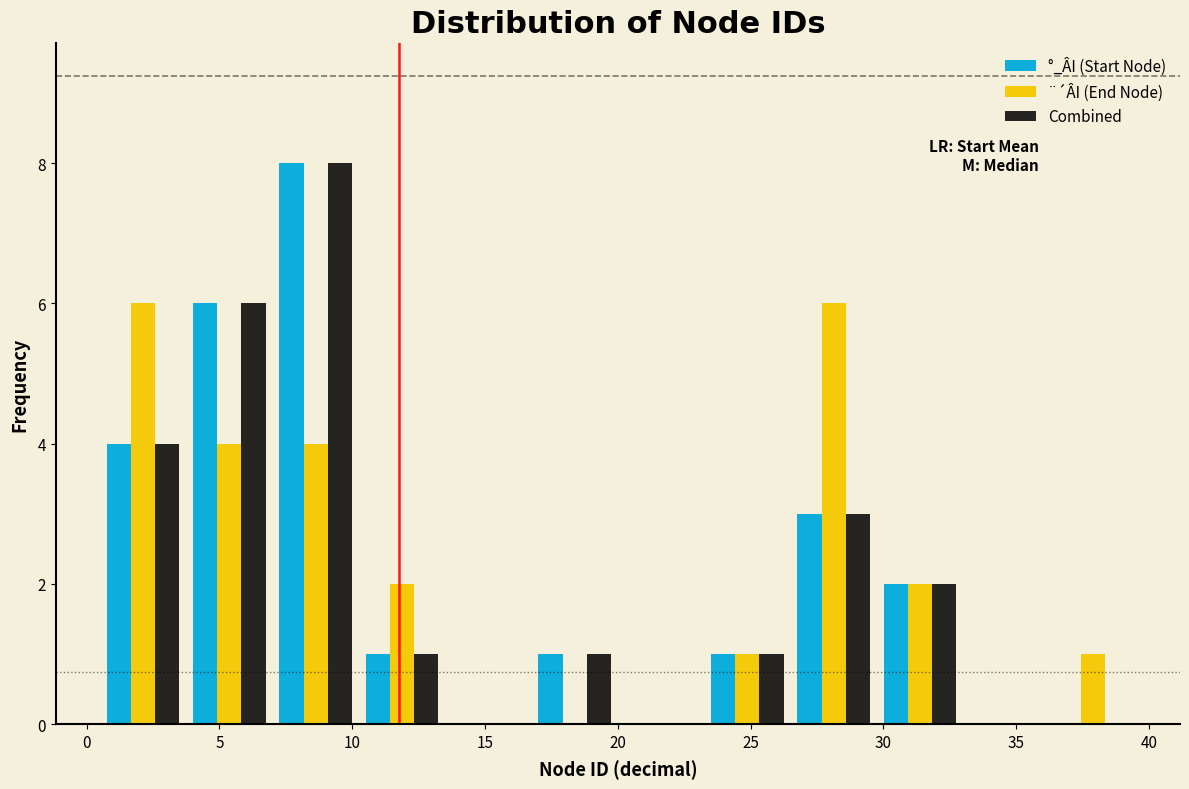

What is the height of the Combined bar covering 0.50 to 3.75 on the x-axis? Neither the bar edges nor the heights are printed on the chart, so give them approximately, as read against the axes.

4